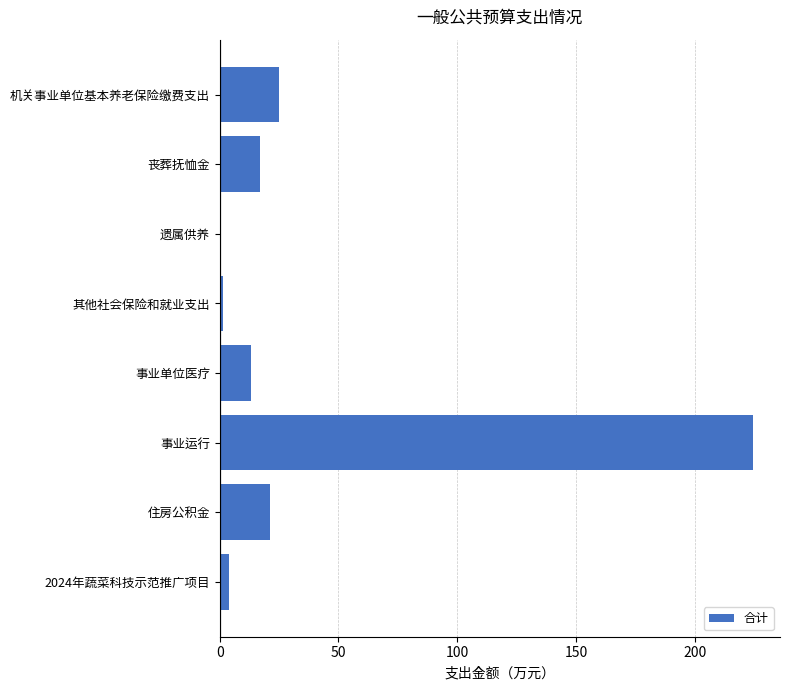

The chart shows a value of 224.7 at 事业运行. True or false?

True